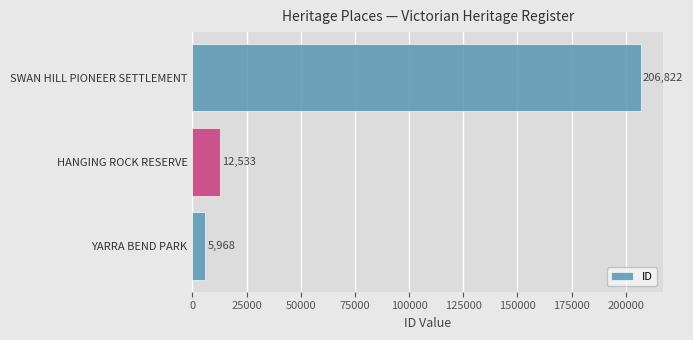

List the labels in order of value, largest first.

SWAN HILL PIONEER SETTLEMENT, HANGING ROCK RESERVE, YARRA BEND PARK